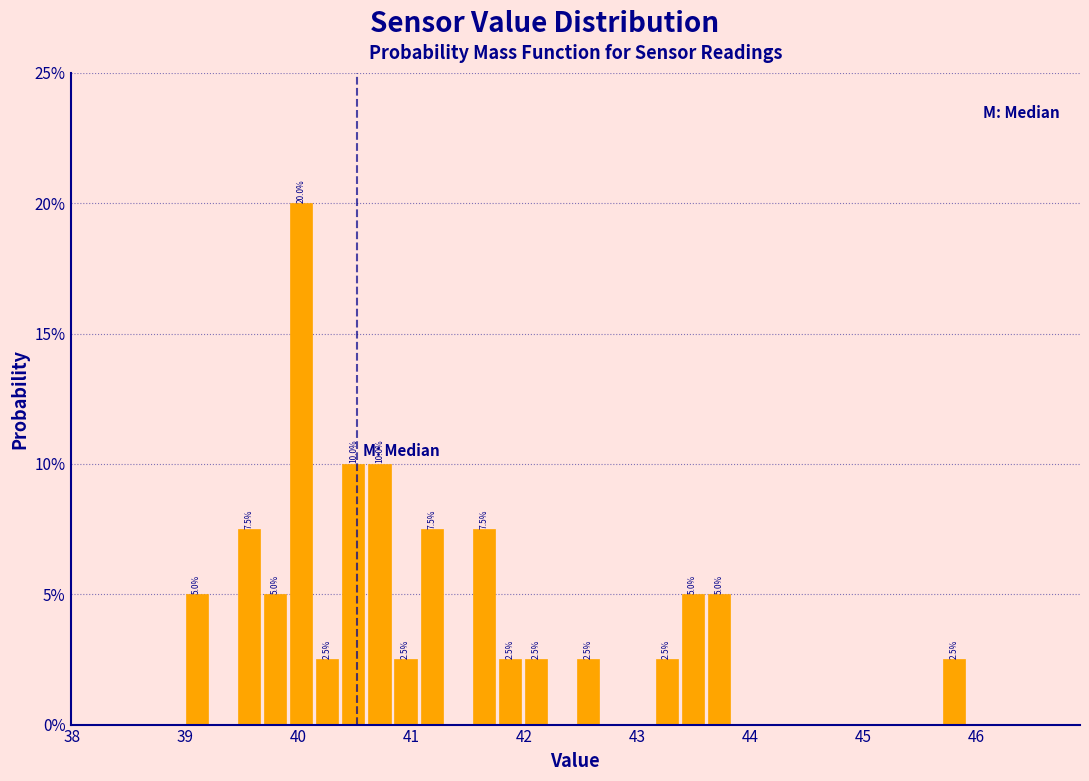

Around what value on the x-axis is the tallest bar? Give the approximate position of its centre, as read against the axis.

40.0